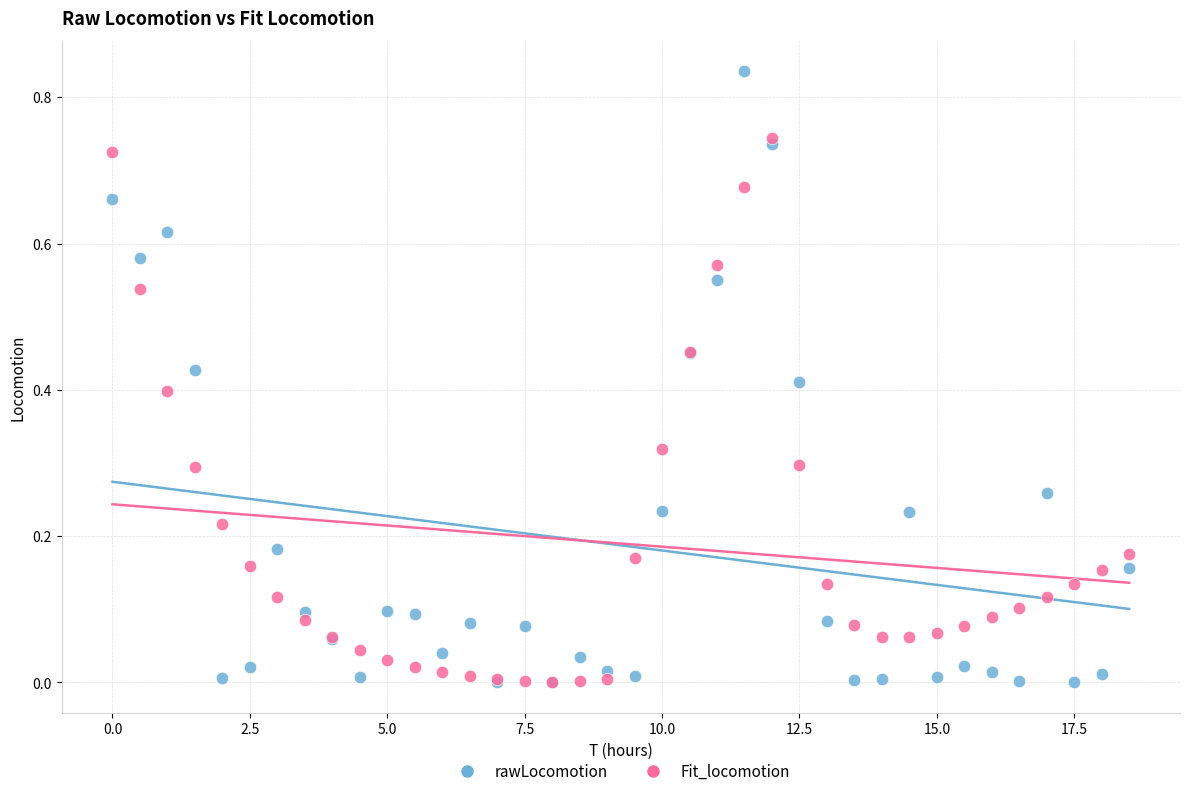

Which series has the largest Y range (max minus min)?

rawLocomotion